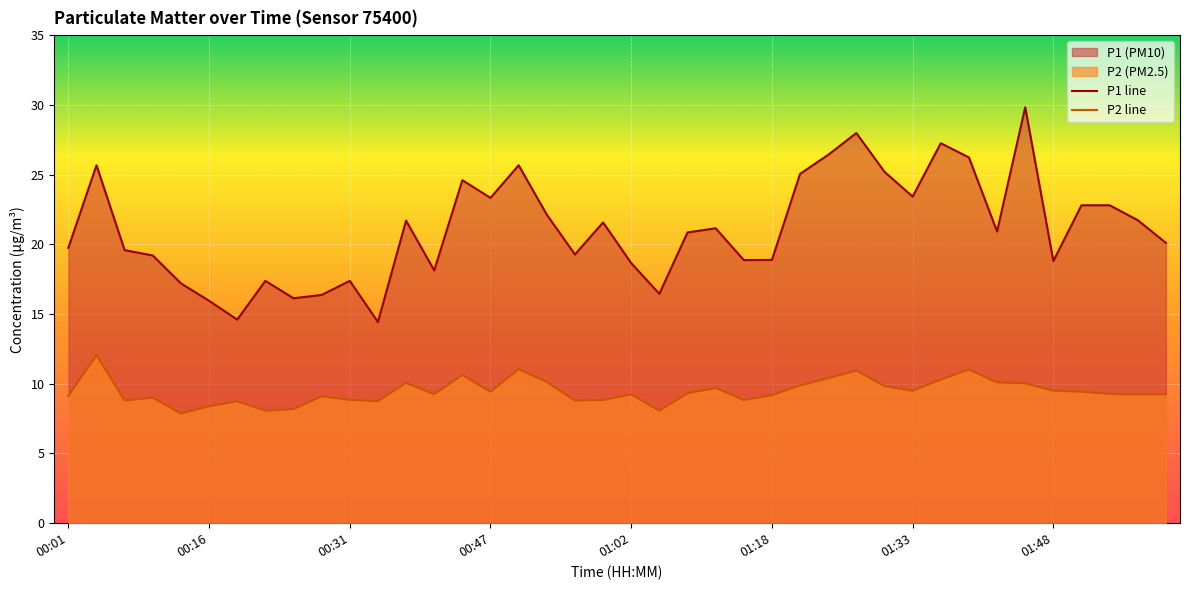

What is the label of the 29th point from the right?

00:34